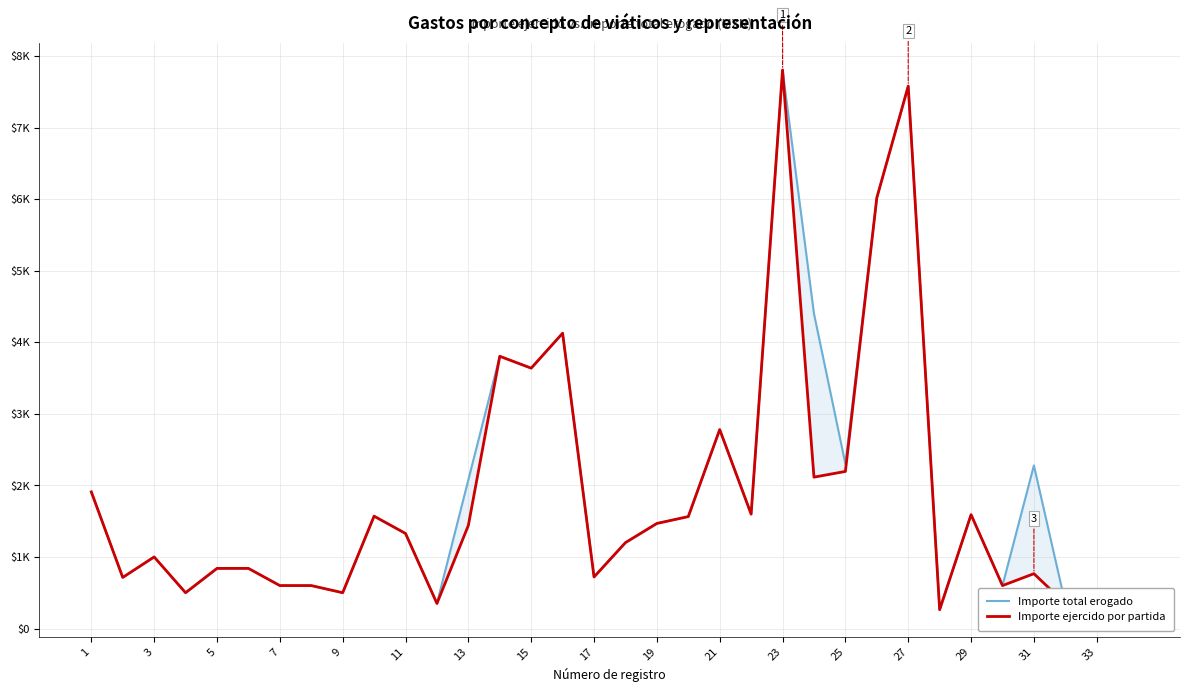

What is the value of the Importe ejercido por partida point at the 6th from the left?

840.0